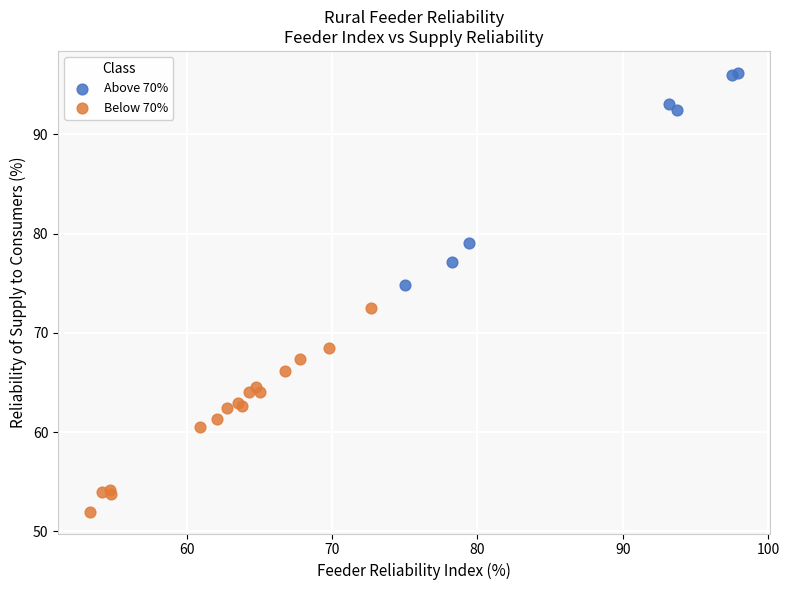

Which series contains the highest Y value?

Above 70%